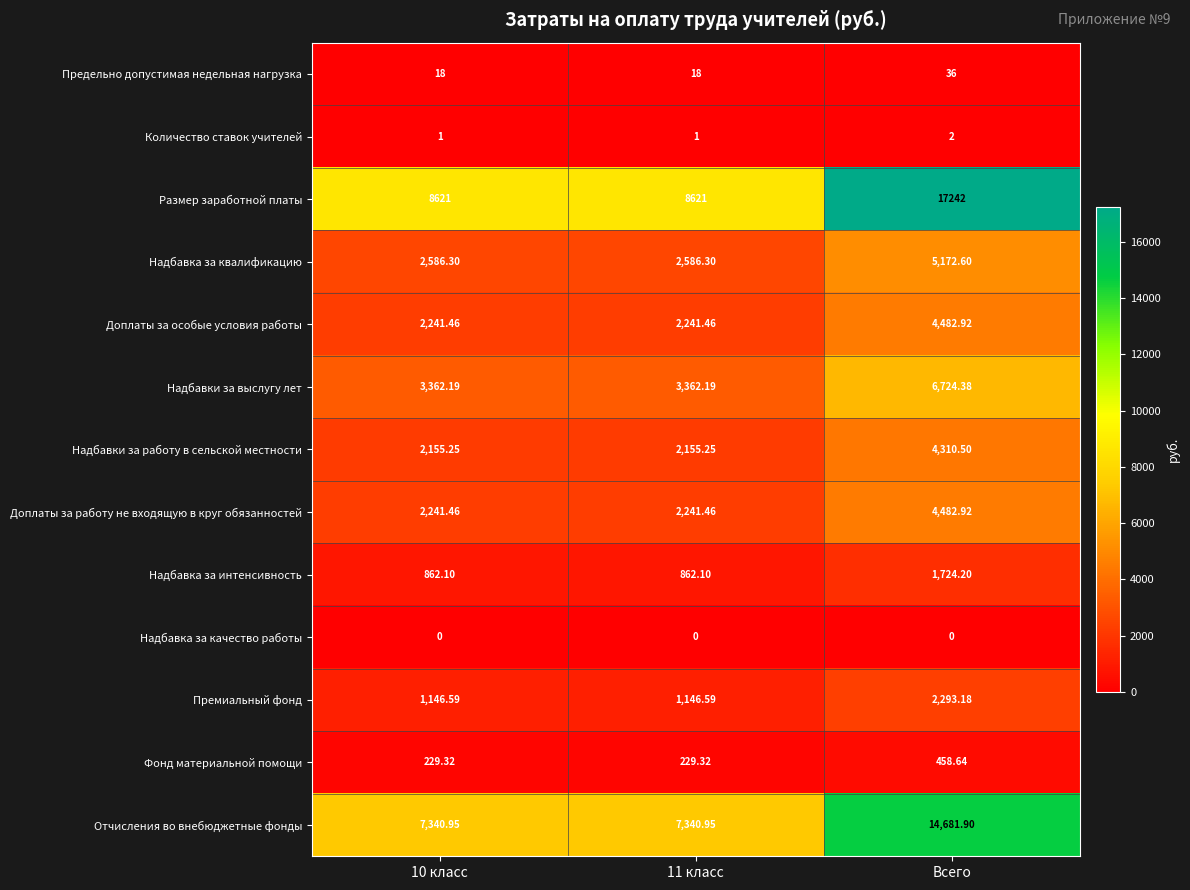

Which series has the widest spread of values?

Размер заработной платы